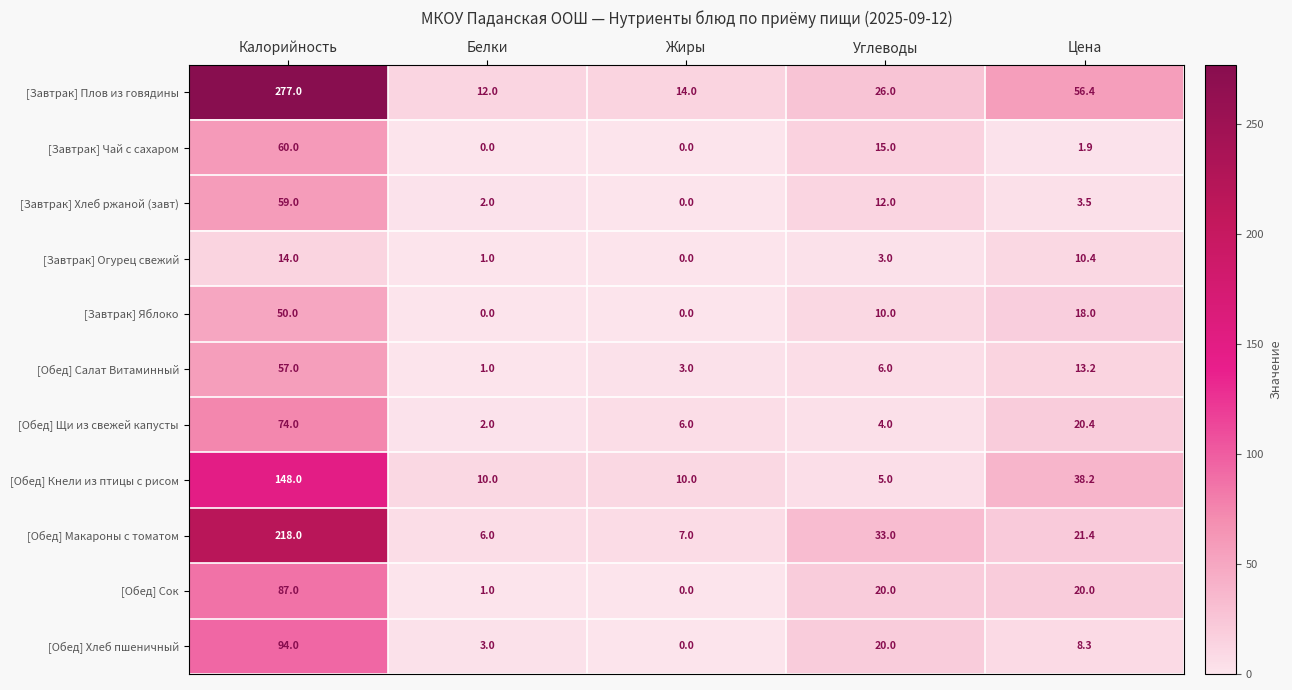

What is the total value across all series at Углеводы?

154.0